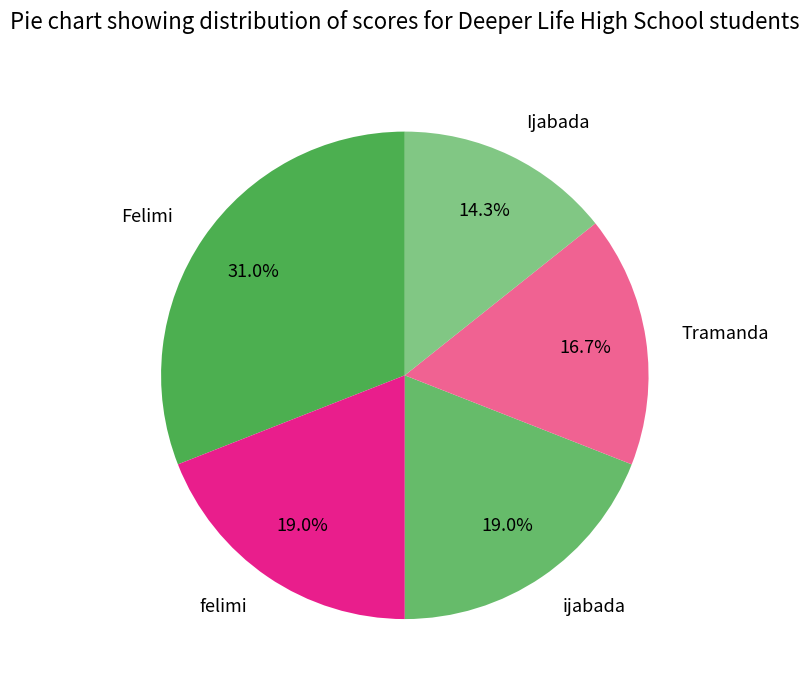

What is the smallest slice in the pie chart?

Ijabada